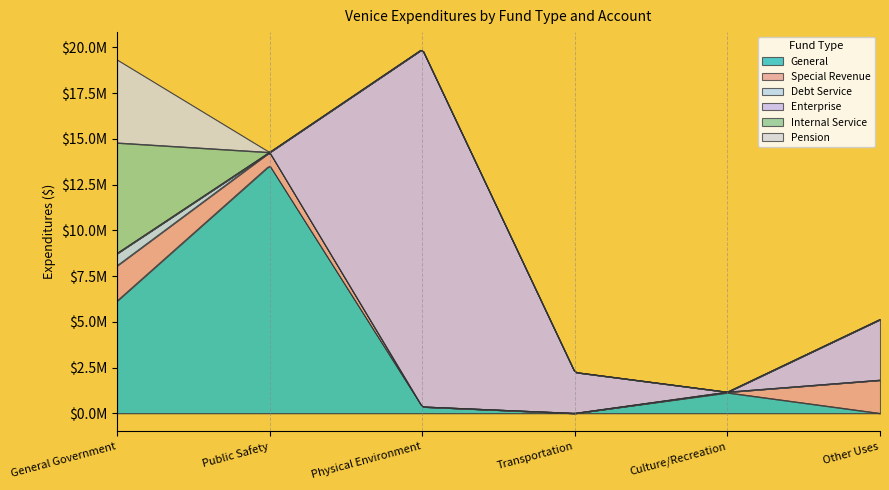

How many categories are shown in the chart?

6